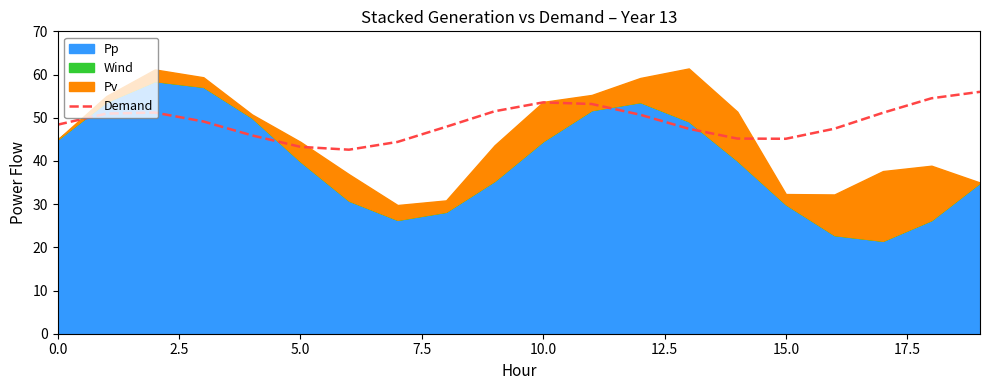

Read the value at 13.

47.4